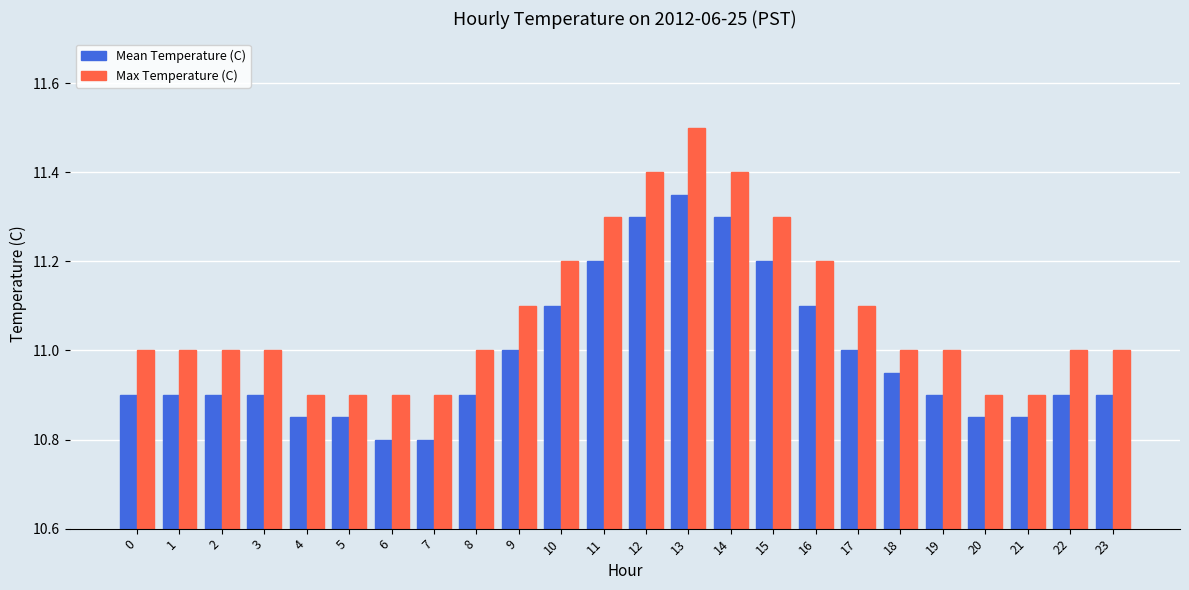

How many groups of bars are there?

24